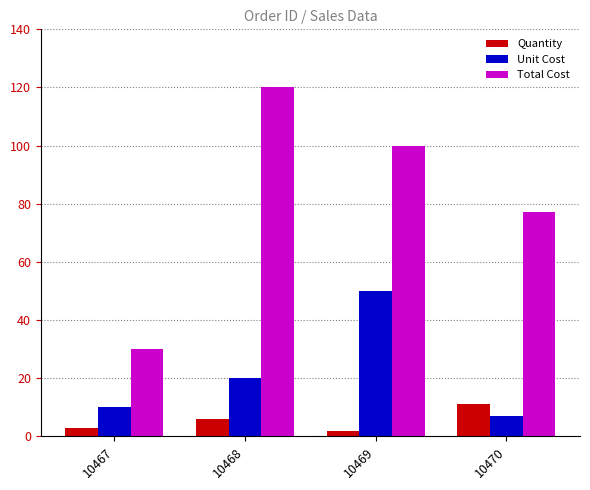

What is the value of the Unit Cost bar at the 2nd from the left?

20